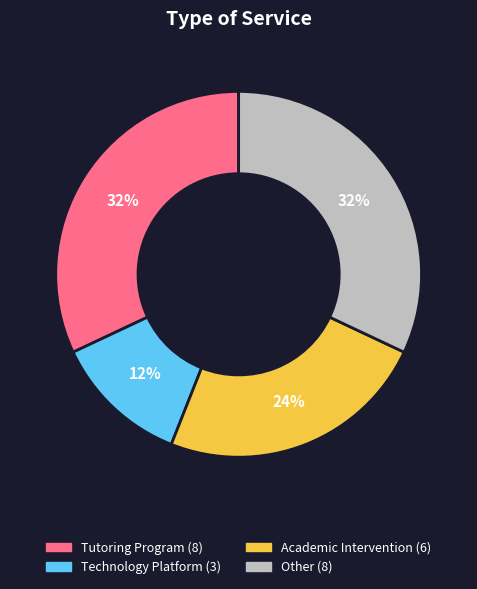

Is there any slice that represents more than half of the pie?

No